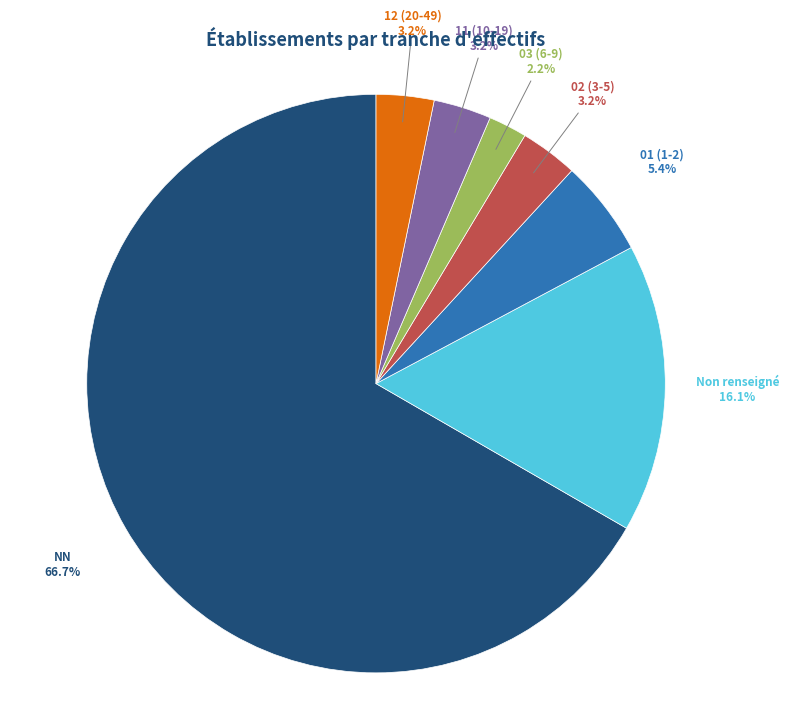

Is there a majority slice in this chart?

Yes